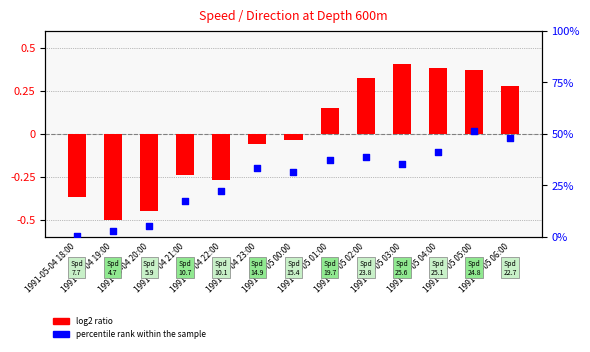

What is the total value across all series at 1991-05-04 21:00?

17.0